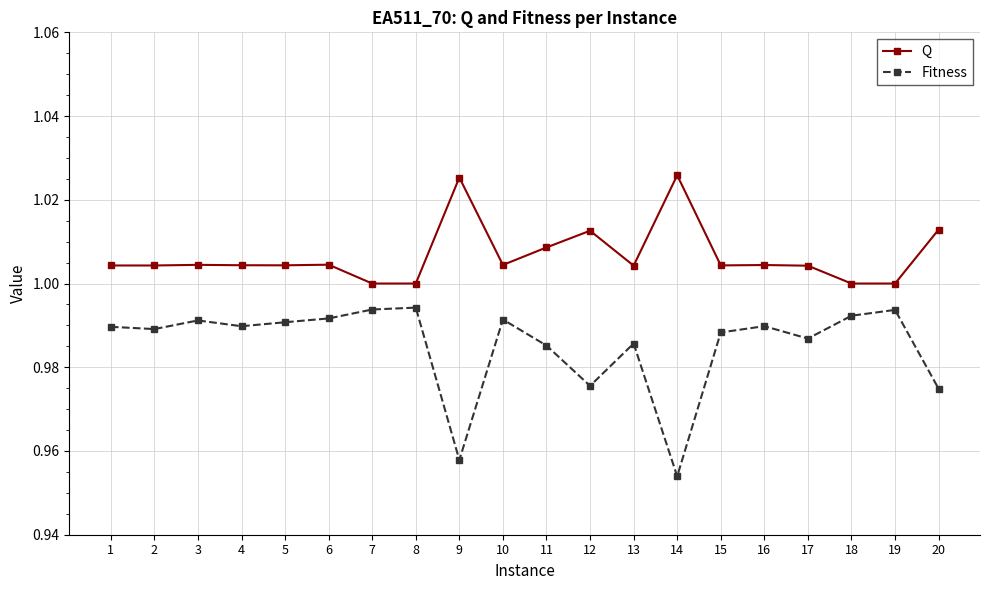

True or false: Q has a value of 1.0 at 7.

True